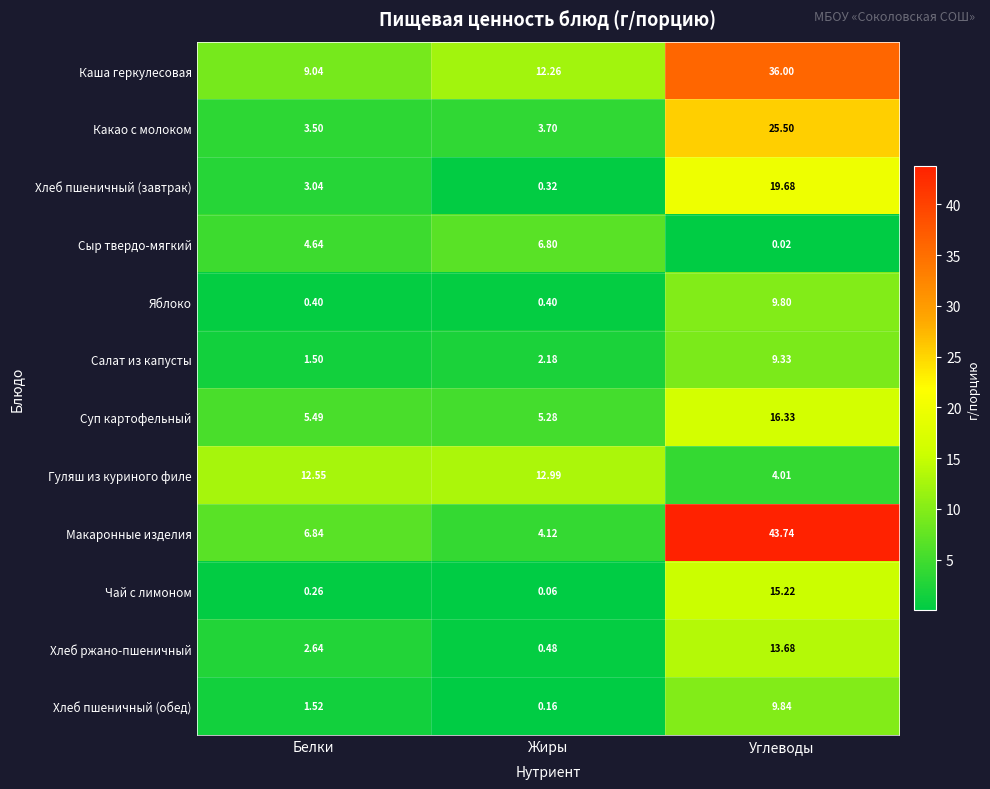

Which series has the widest spread of values?

Макаронные изделия